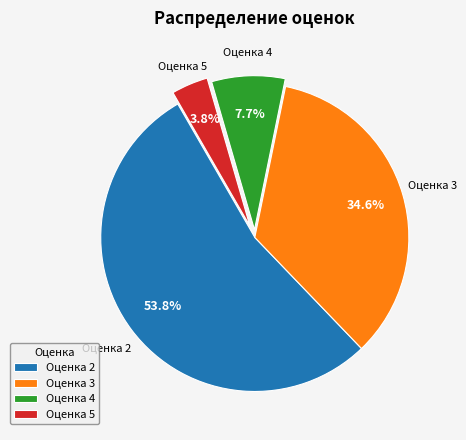

Which slice represents more than half of the pie?

Оценка 2